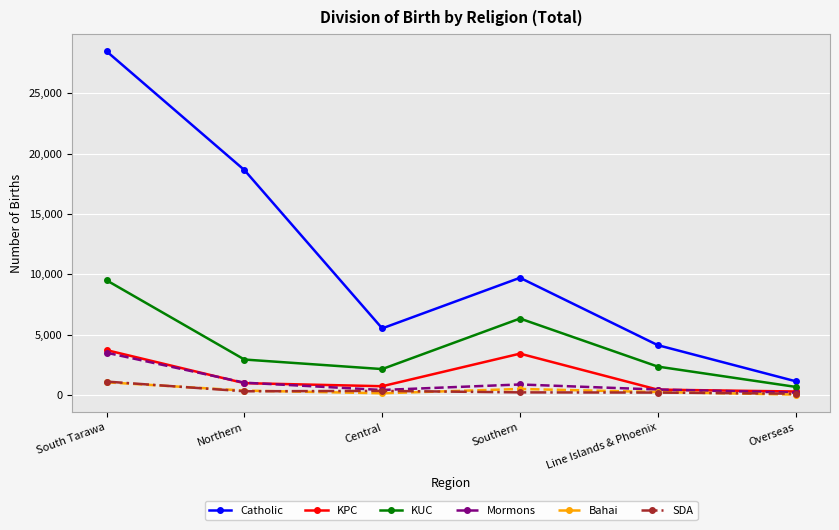

Is the value of KPC at Southern greater than the value of Catholic at Line Islands & Phoenix?

No